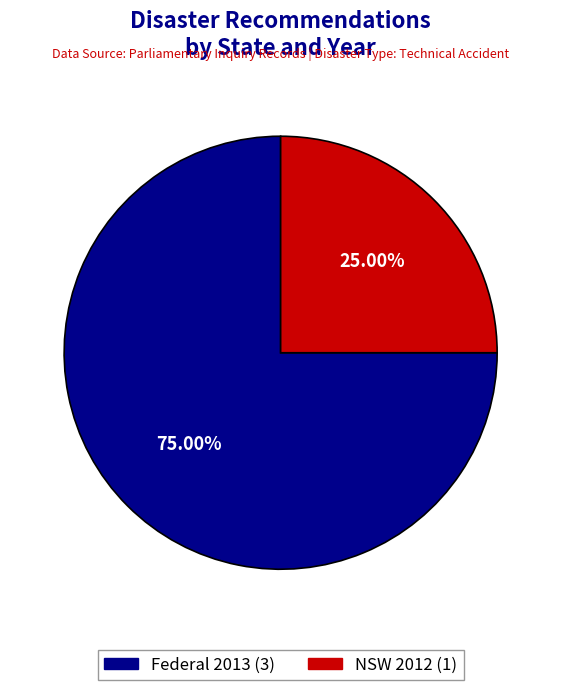

Is there a majority slice in this chart?

Yes